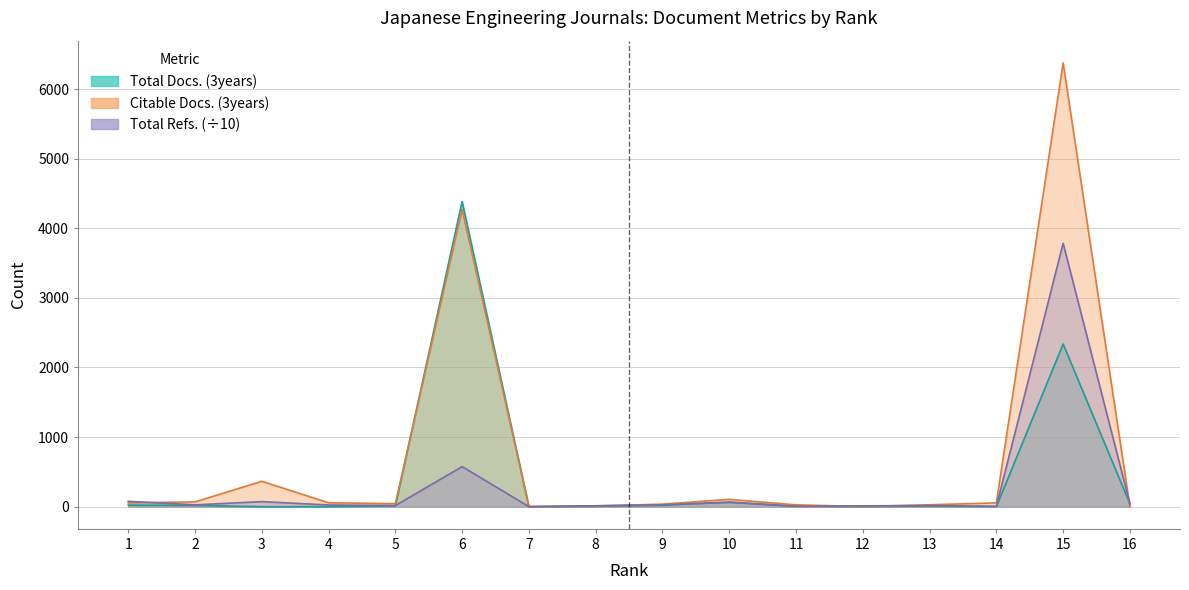

Which series has the widest spread of values?

Citable Docs. (3years)